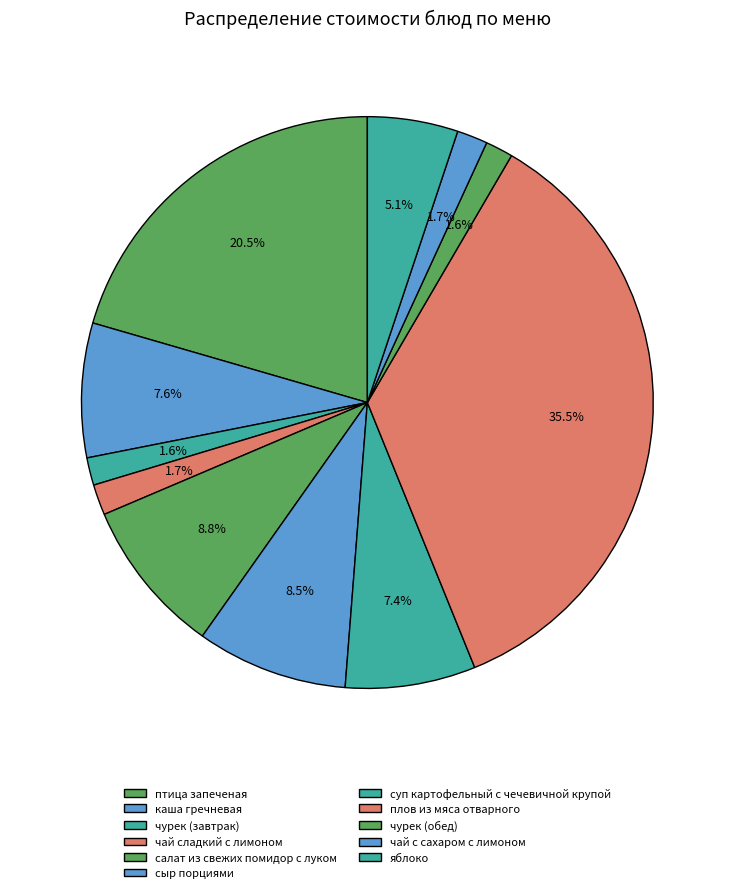

How many segments does this pie chart have?

11